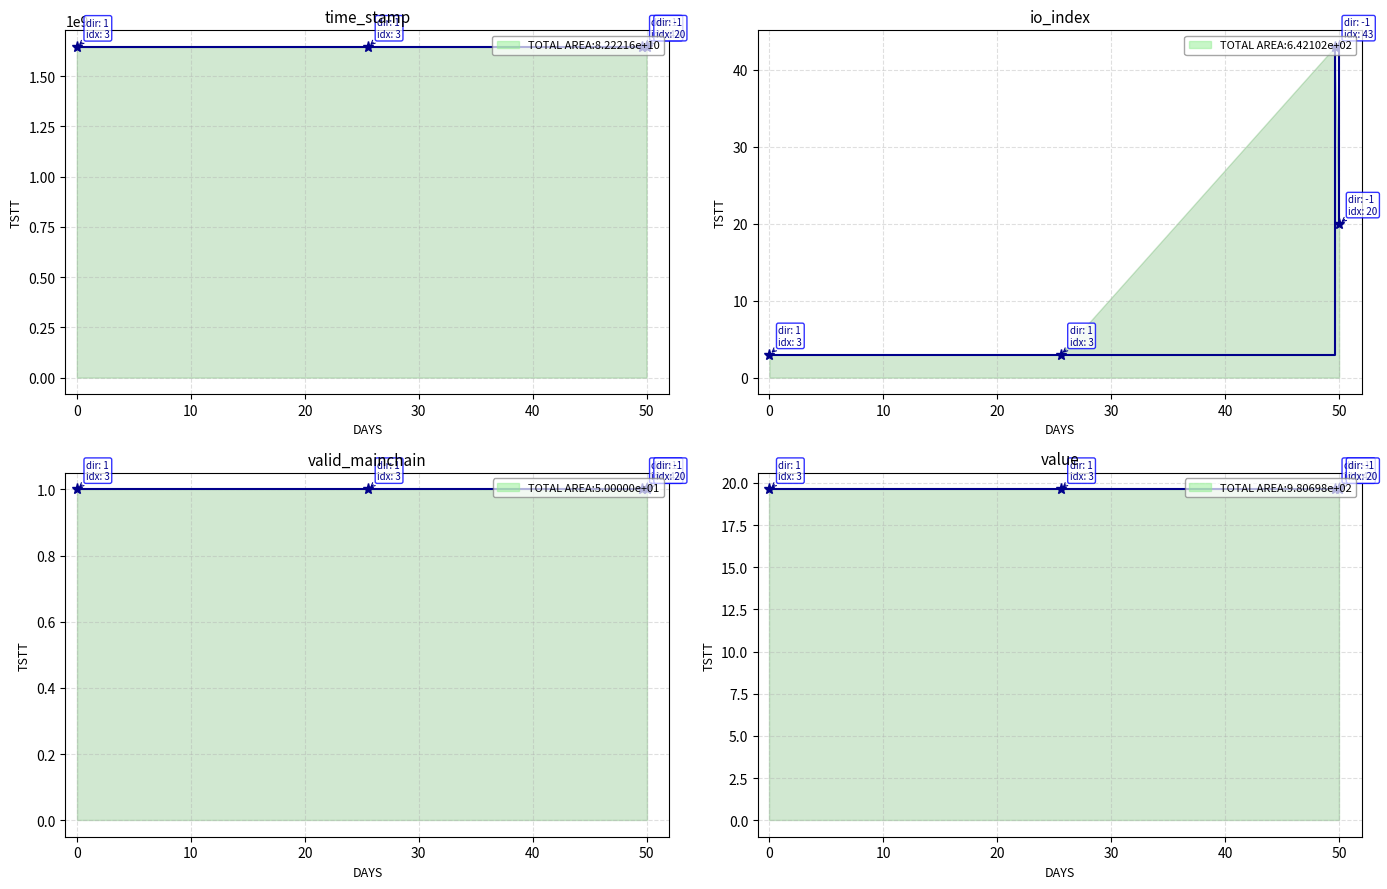

At which category is the sum across all series the highest?

50